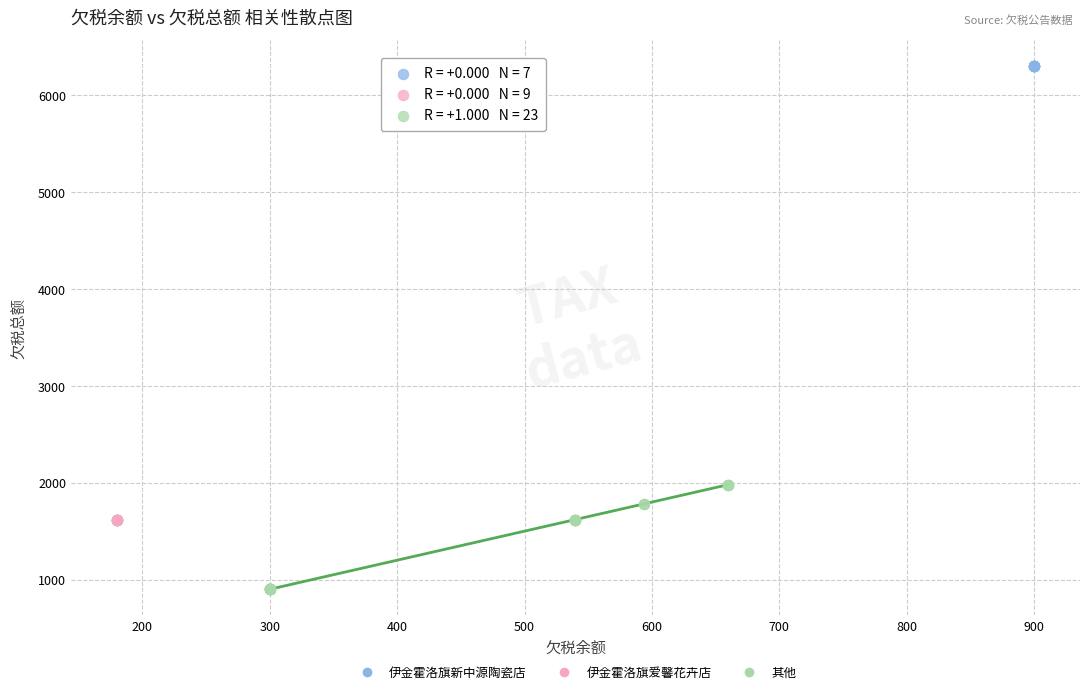

Which series contains the lowest Y value?

其他